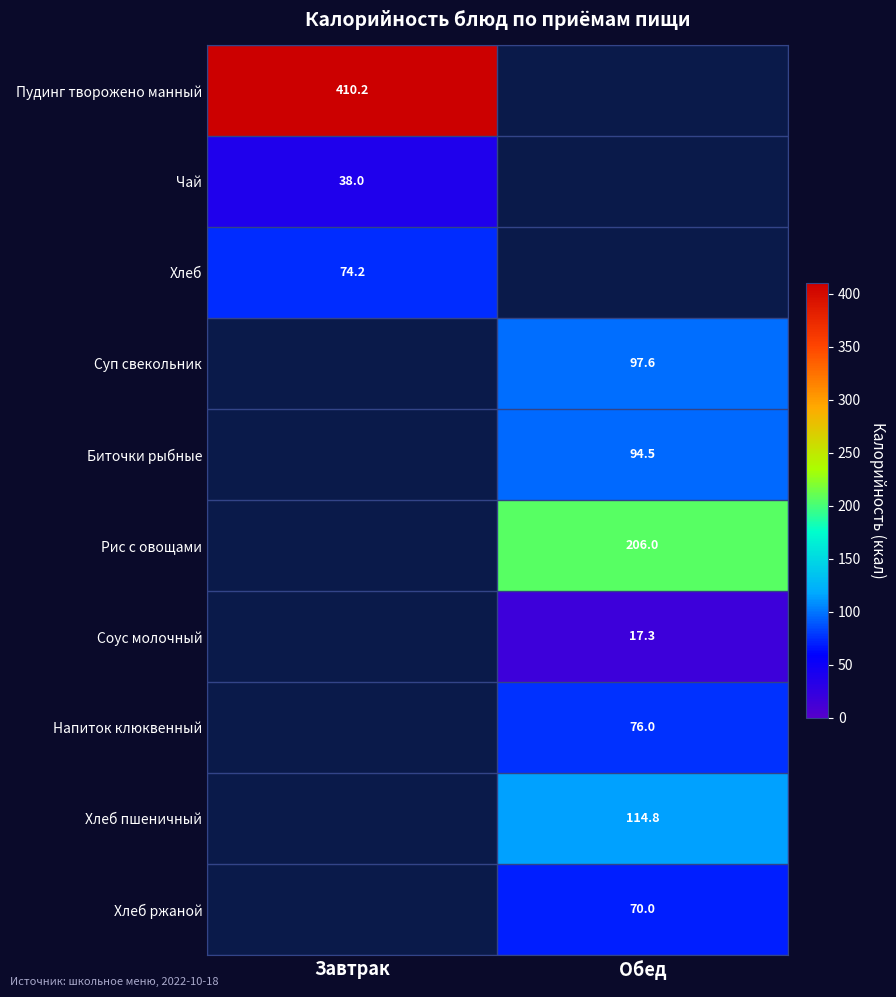

The value of Хлеб ржаной at Обед is 70.0. True or false?

True